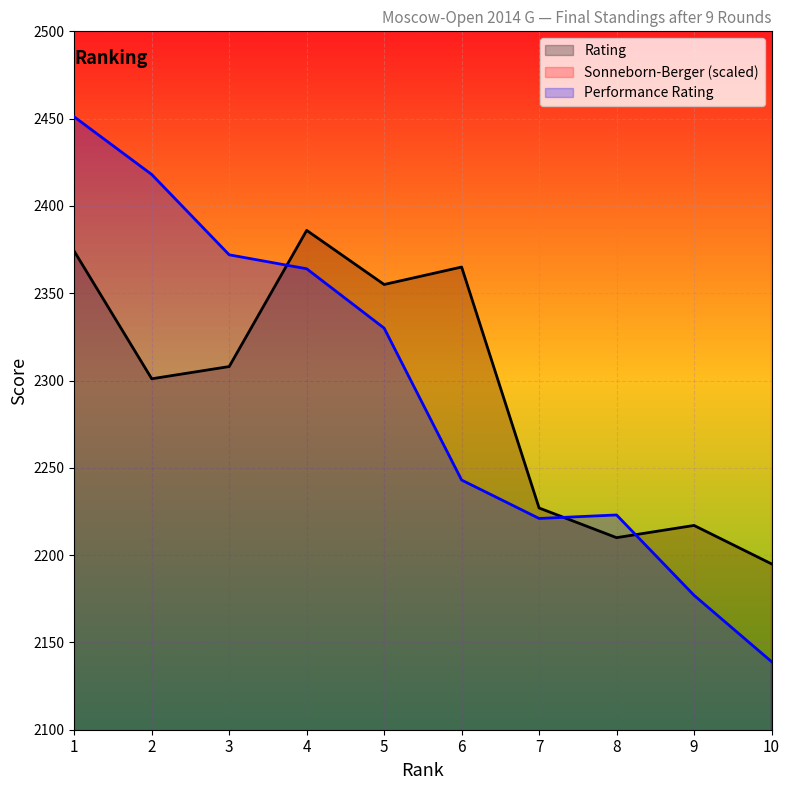

What is the minimum value for Rating?

2195